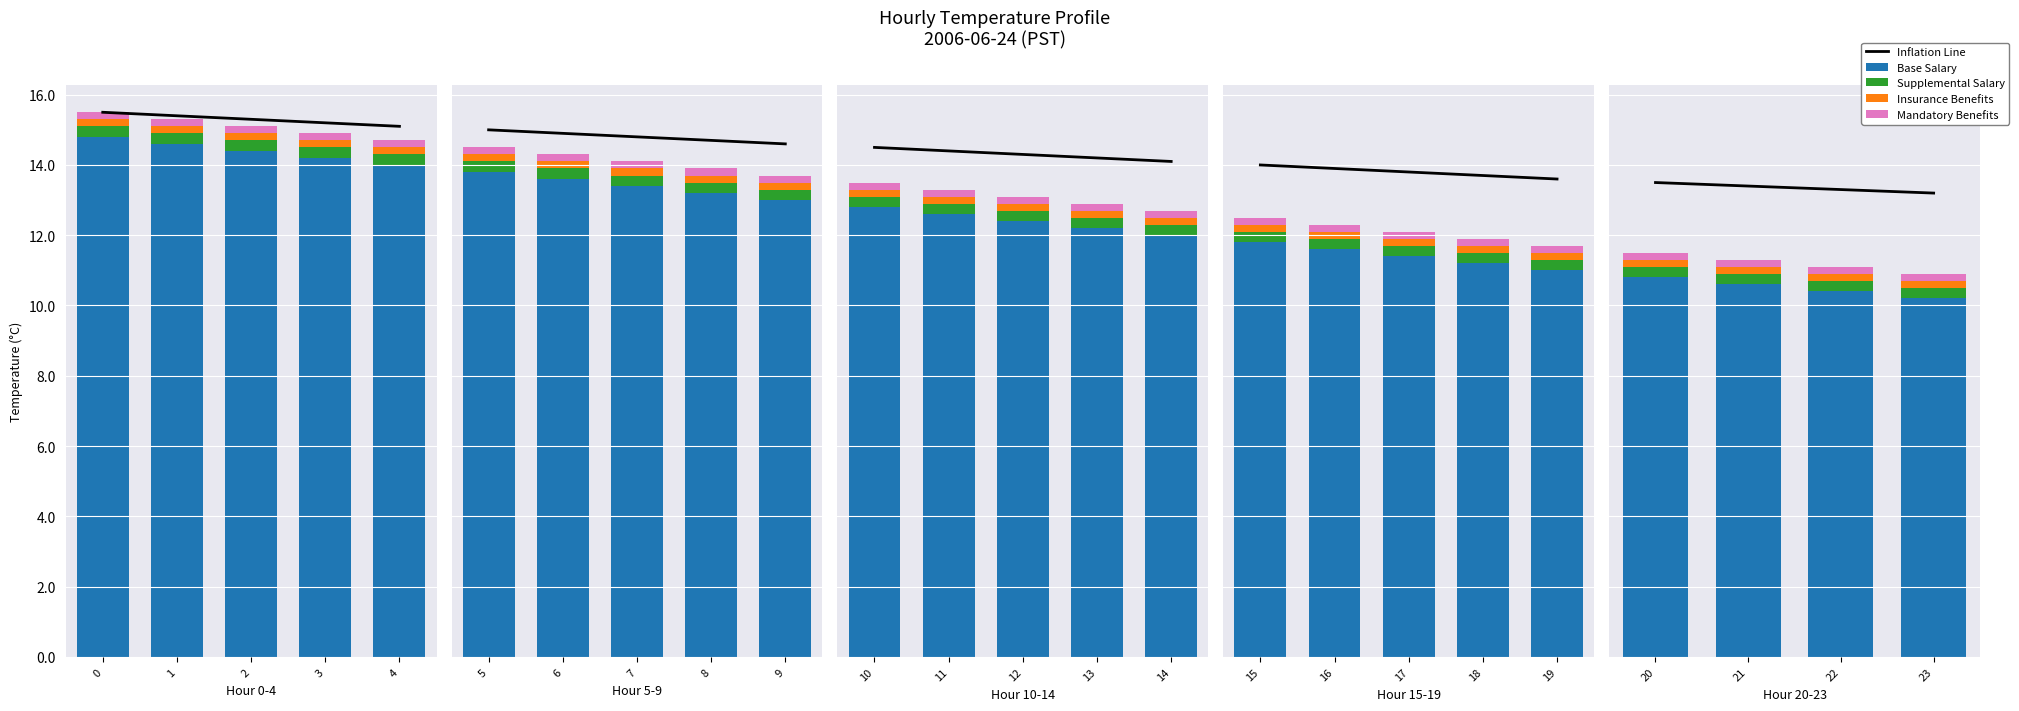

Rank the series at 23 from highest to lowest value.

Inflation Line, Base Salary, Supplemental Salary, Insurance Benefits, Mandatory Benefits